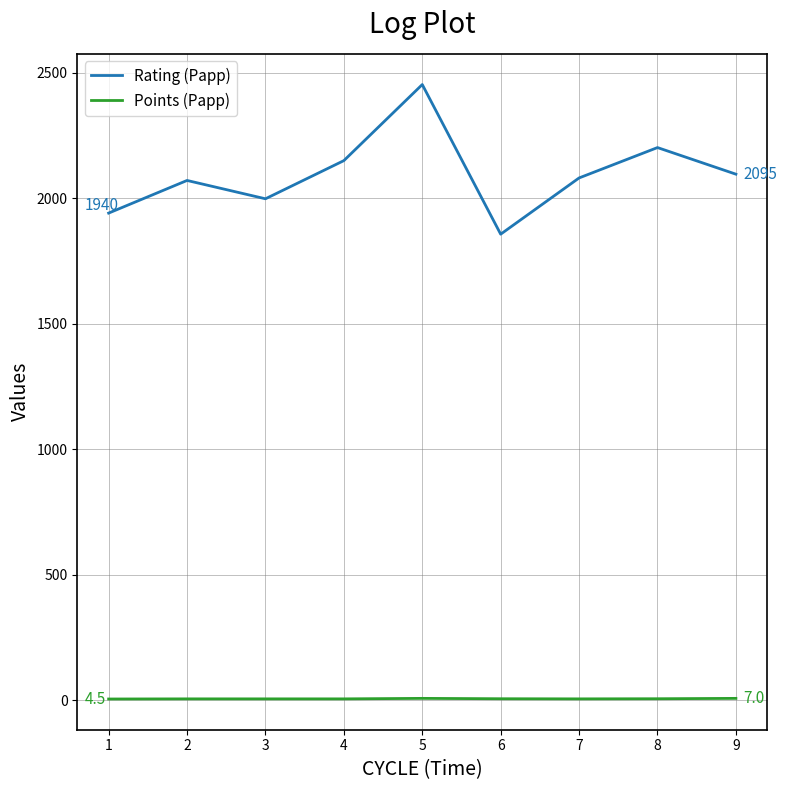

True or false: Points (Papp) and Rating (Papp) intersect in this chart.

False